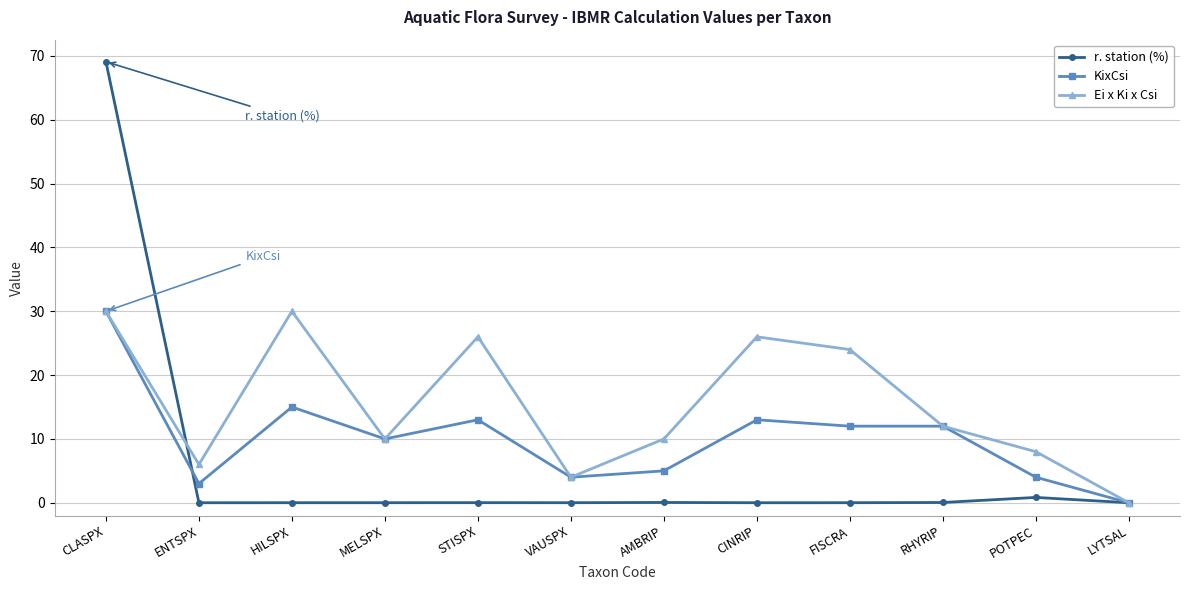

Rank the series by their average value, from lowest to highest.

r. station (%), KixCsi, Ei x Ki x Csi